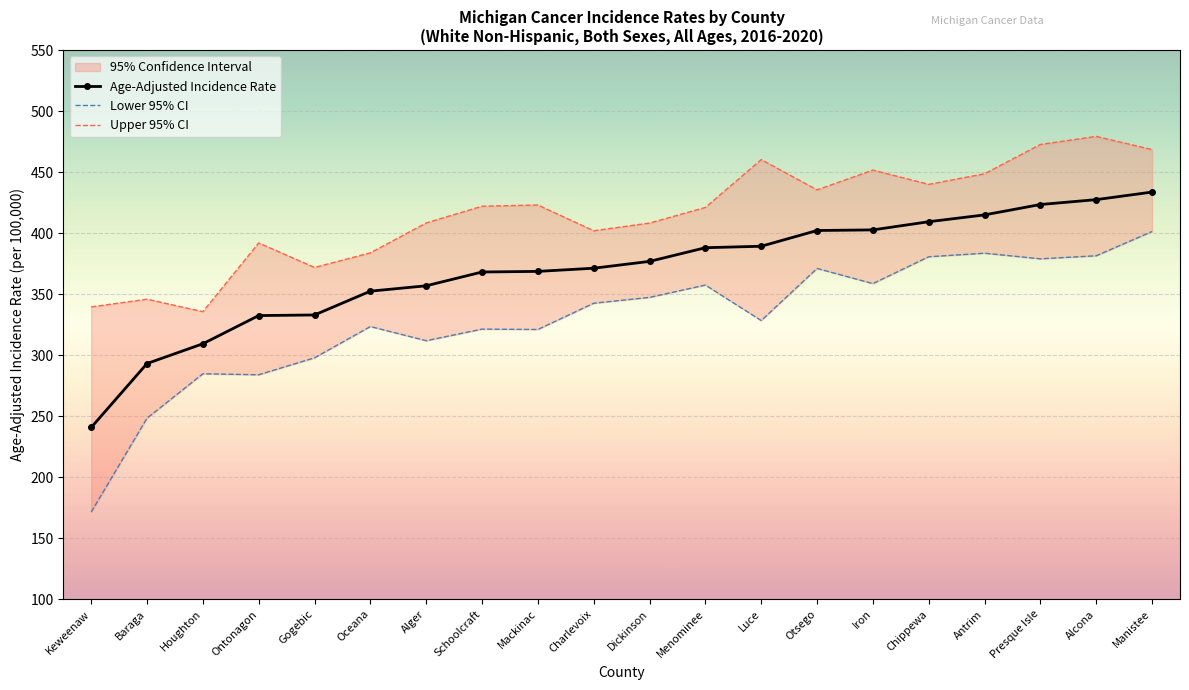

Read the Age-Adjusted Incidence Rate value at Presque Isle.

423.4